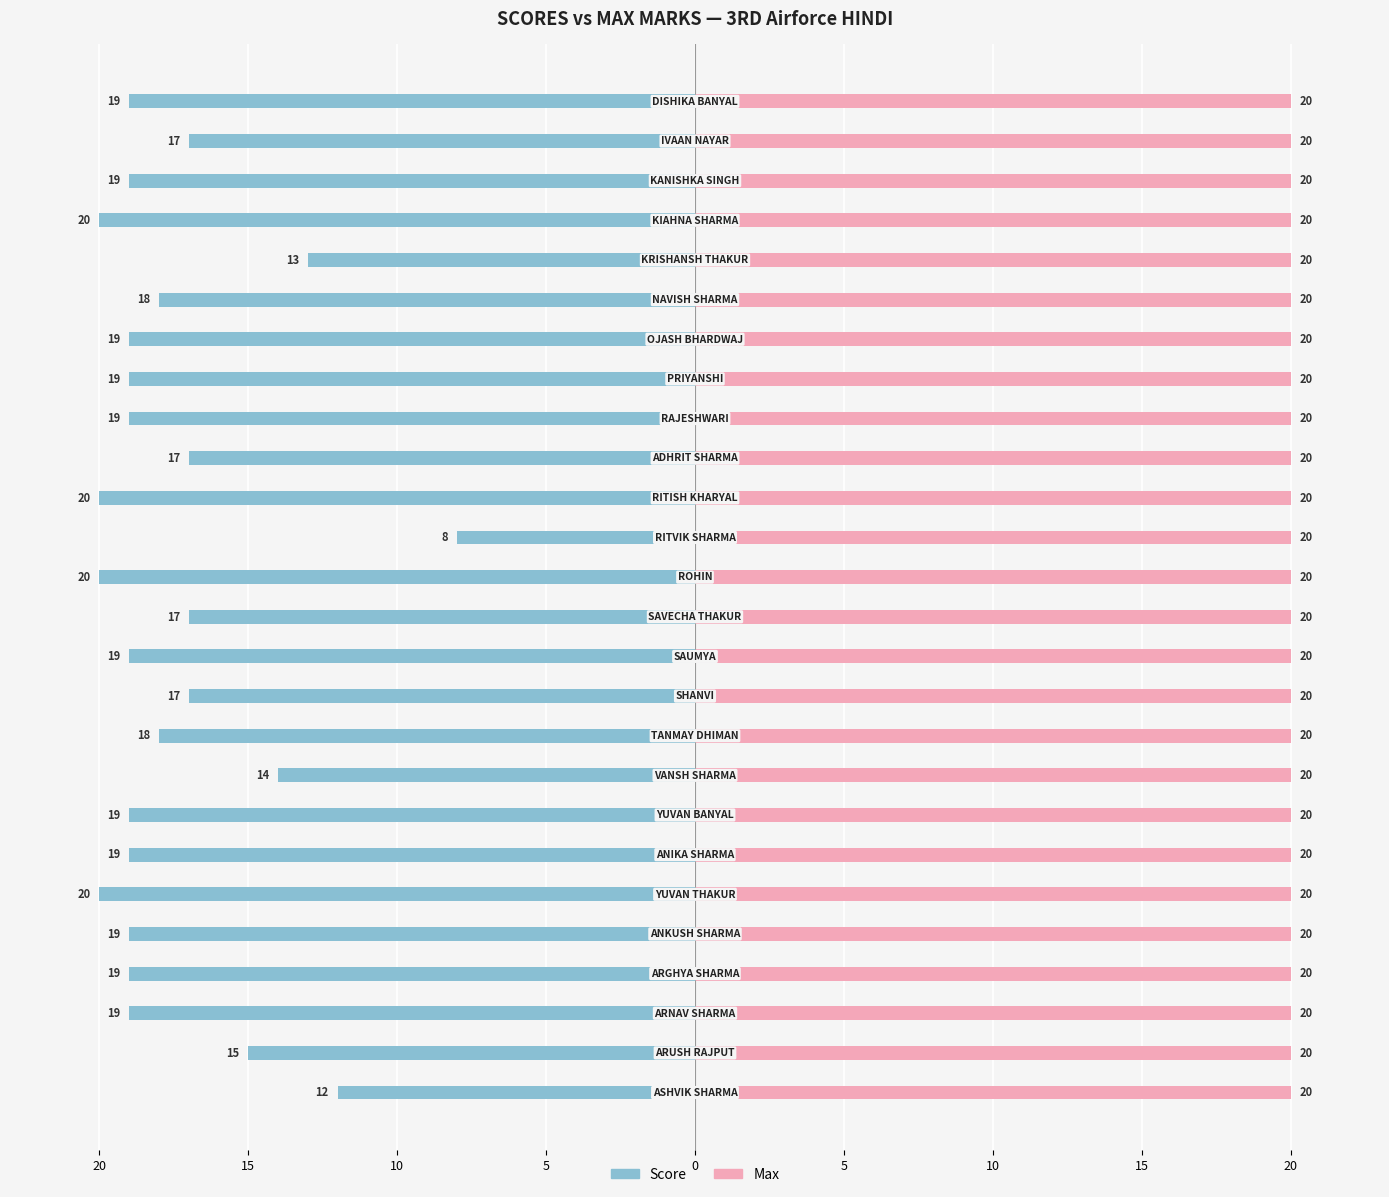

Between 13 and 14, which is larger?

14